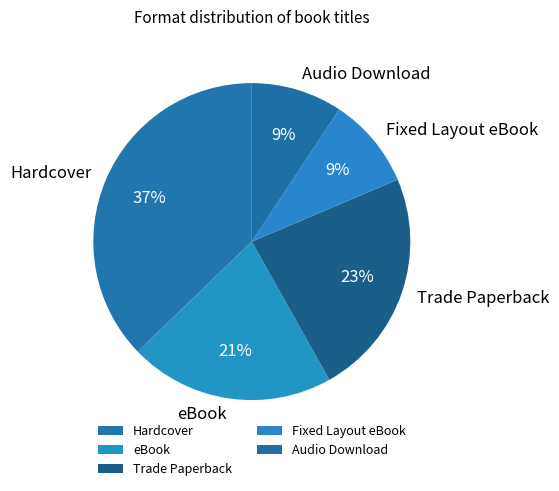

Is there any slice that represents more than half of the pie?

No